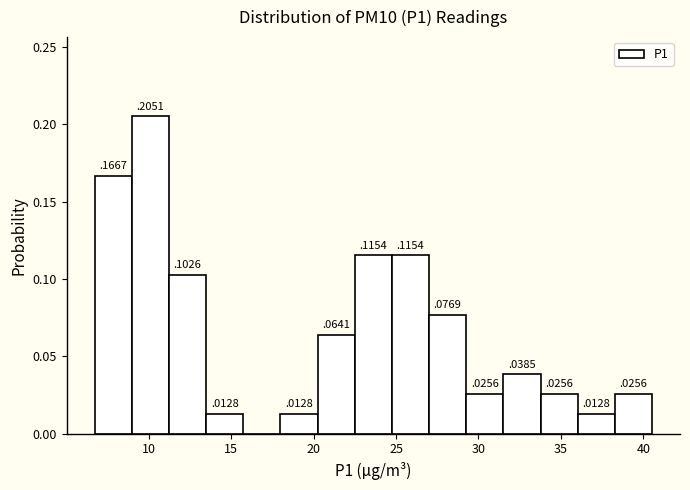

Over which range of the x-axis is the bar tallest?

9.0 to 11.0